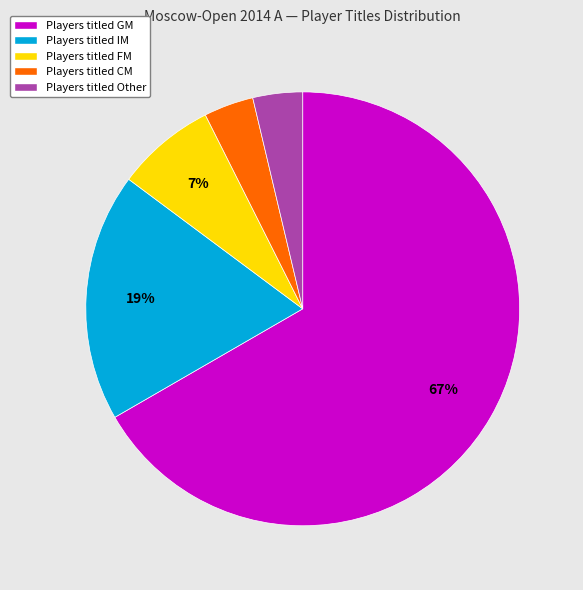

How many segments does this pie chart have?

5